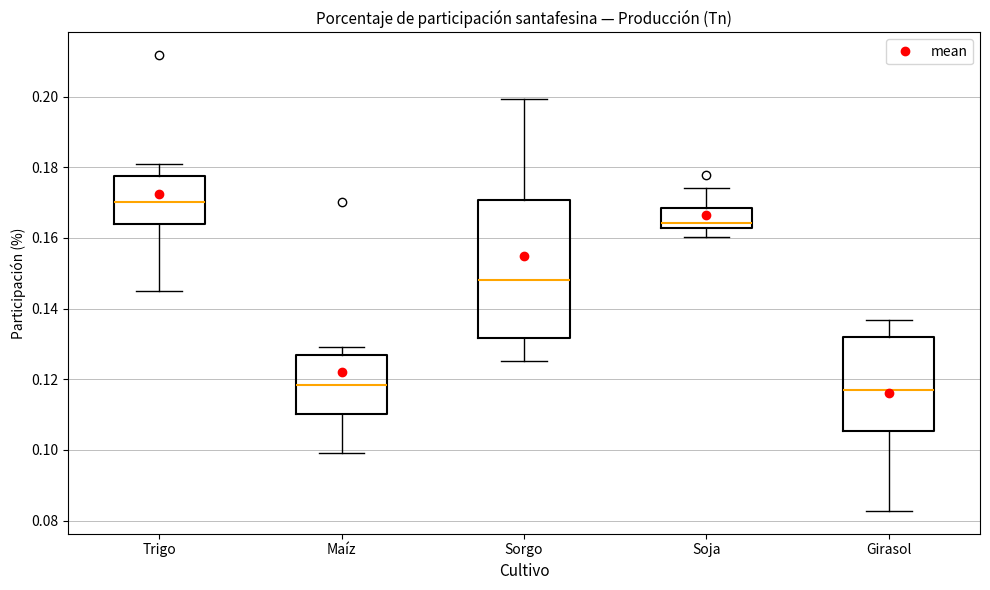

Reading left to right, read every box against the y-axis: the position of its median line, the range the box covers, and the ends of its whiskers. The values are not printed on the chart, so give them approximately, as read against the axis.

Trigo: median 0.170, box 0.164 to 0.178, whiskers 0.146 to 0.180
Maíz: median 0.118, box 0.110 to 0.126, whiskers 0.100 to 0.130
Sorgo: median 0.148, box 0.132 to 0.170, whiskers 0.126 to 0.200
Soja: median 0.164, box 0.162 to 0.168, whiskers 0.160 to 0.174
Girasol: median 0.118, box 0.106 to 0.132, whiskers 0.082 to 0.136